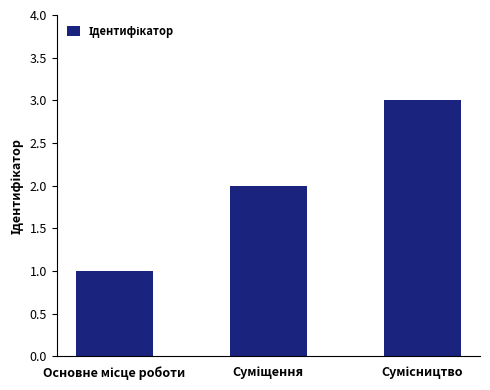

How many values are below 2?

1